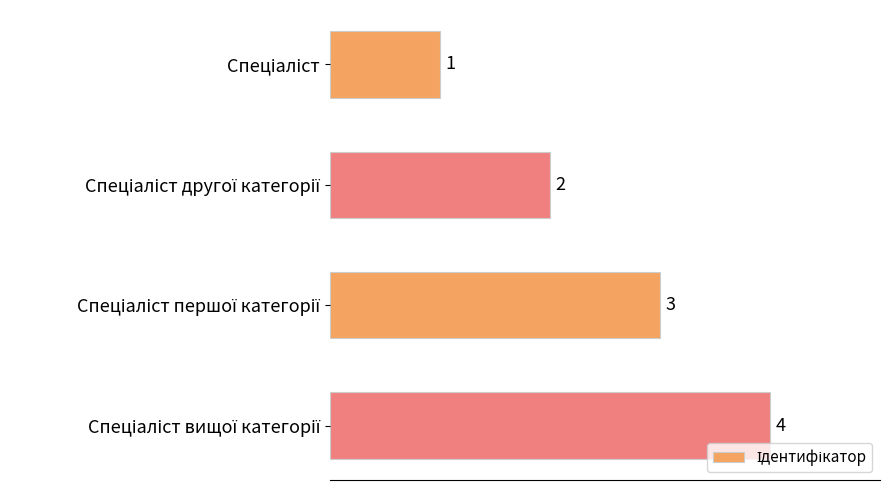

What is the sum of all values?

10